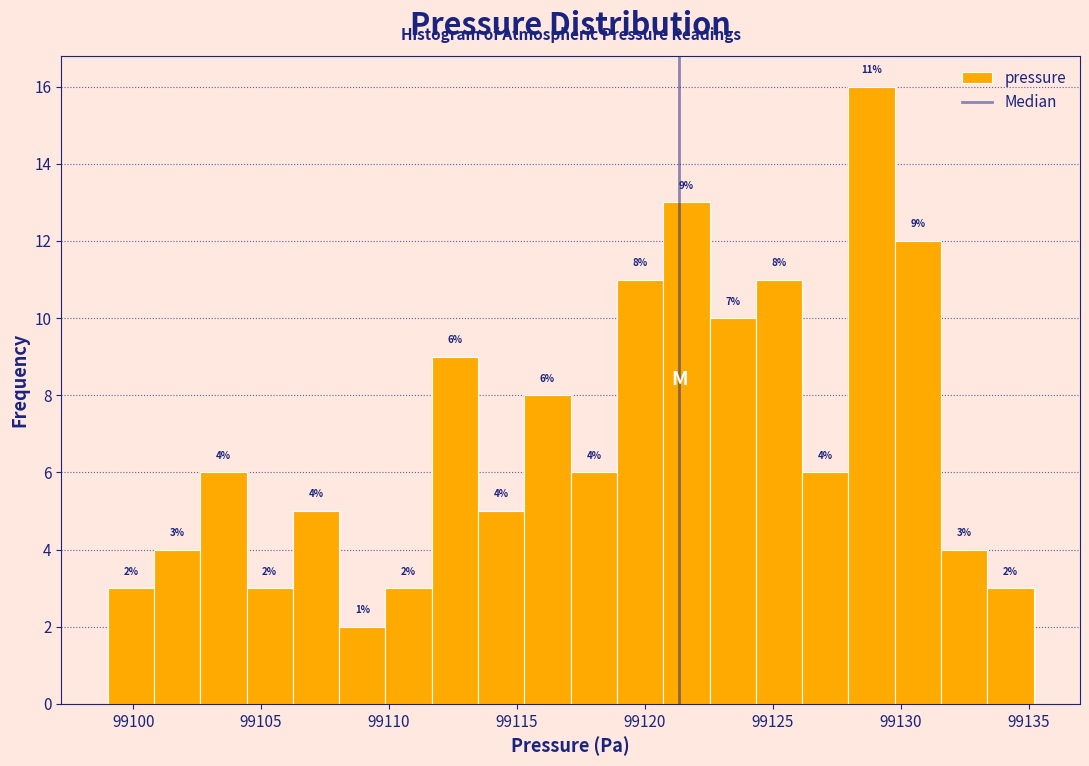

Around what value on the x-axis is the tallest bar? Give the approximate position of its centre, as read against the axis.

99129.0